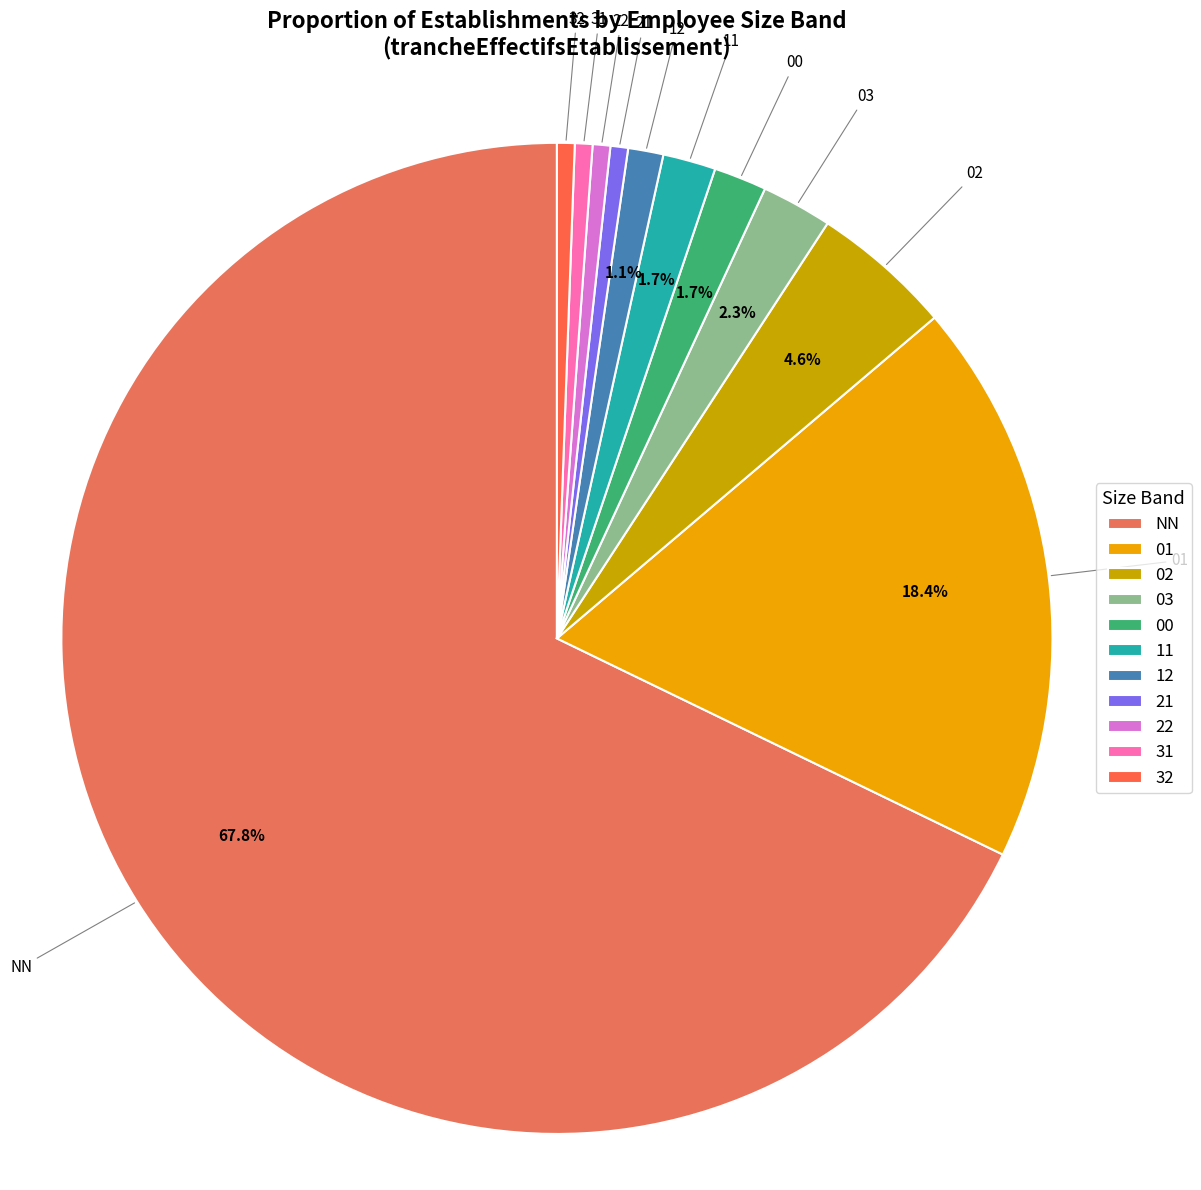

How many slices are in this pie chart?

11